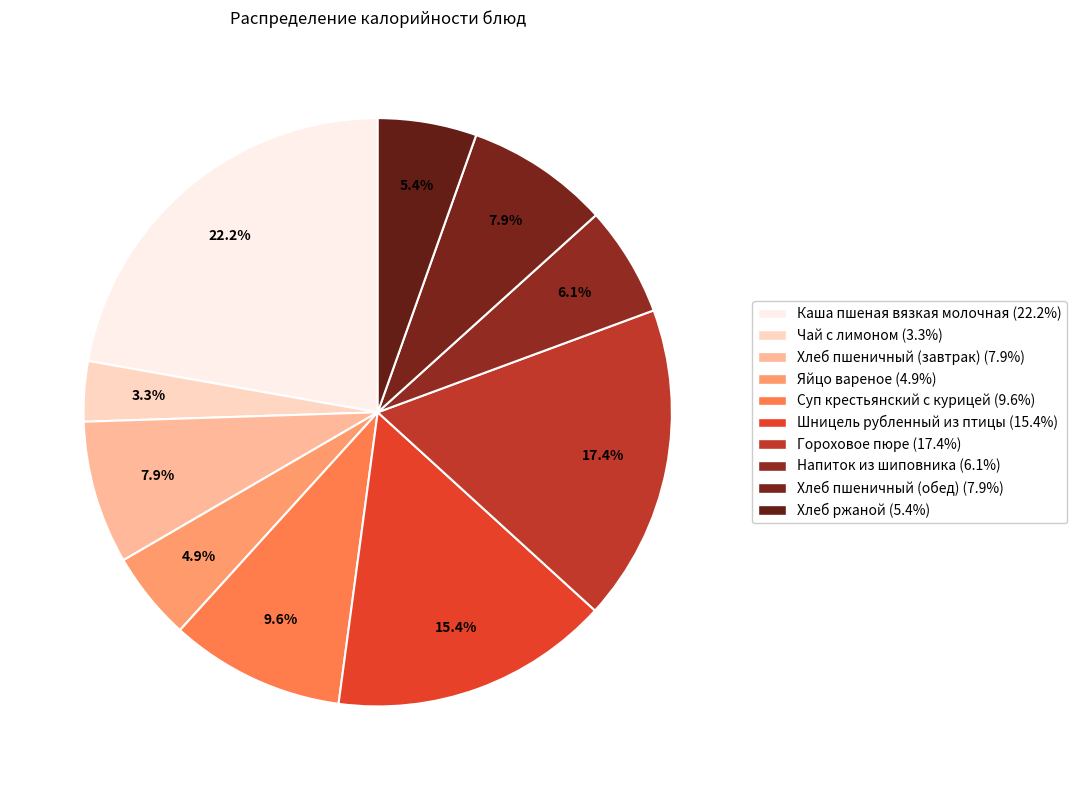

The Хлеб ржаной slice represents 5% of the pie. True or false?

True